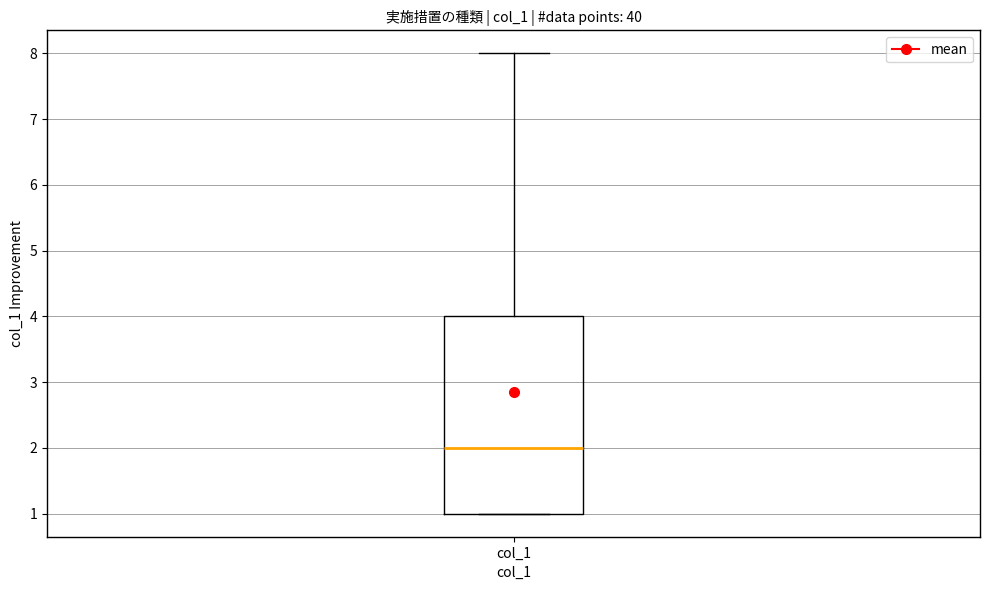

Transcribe this box plot: give where the median line is, the range the box spans, and where the two whiskers end, as read against the y-axis. The values are not printed on the chart, so give them approximately, as read against the axis.

median 2, box 1 to 4, whiskers 1 to 8